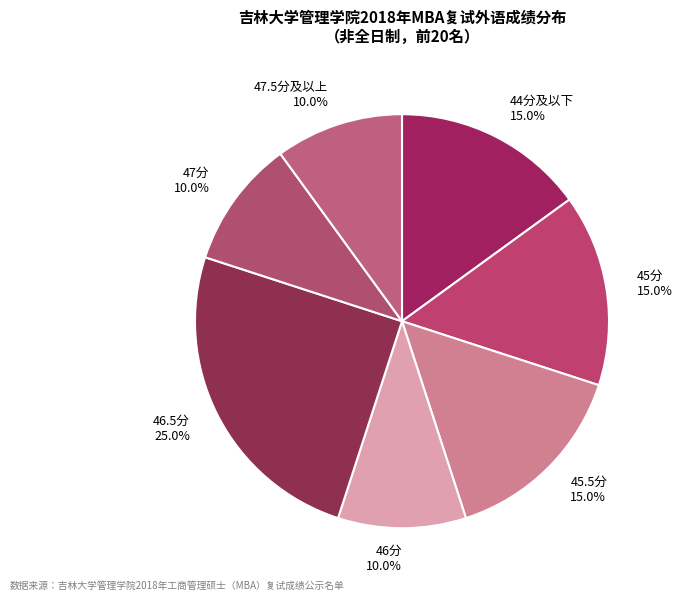

Is there a majority slice in this chart?

No